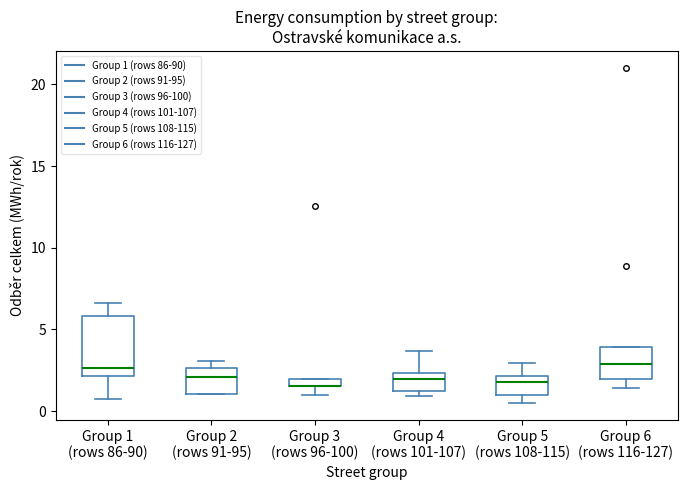

Where is the lower edge of the box for Group 4 (rows 101-107) on the y-axis? The values are not printed on the chart, so give them approximately, as read against the axis.

1.0